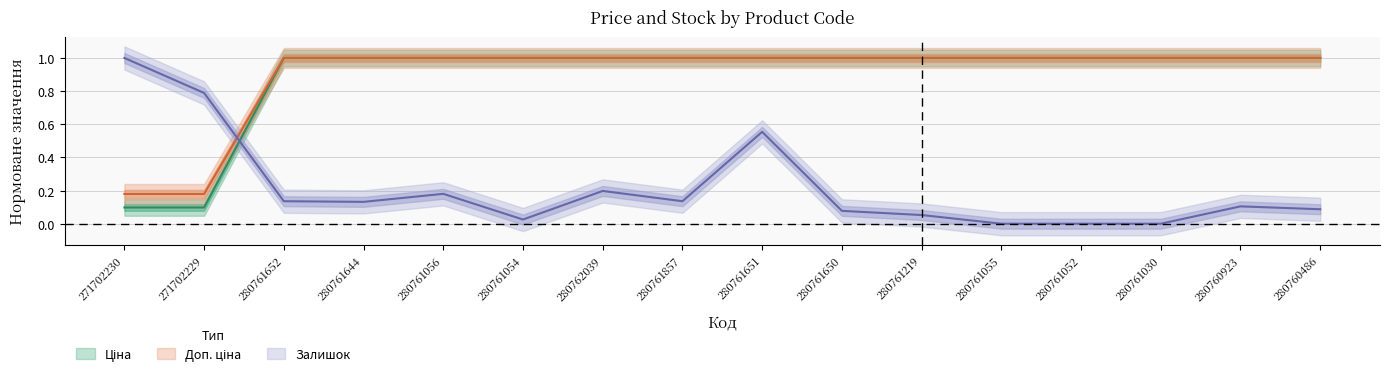

Which series changed the most between 280761652 and 280760486?

Залишок